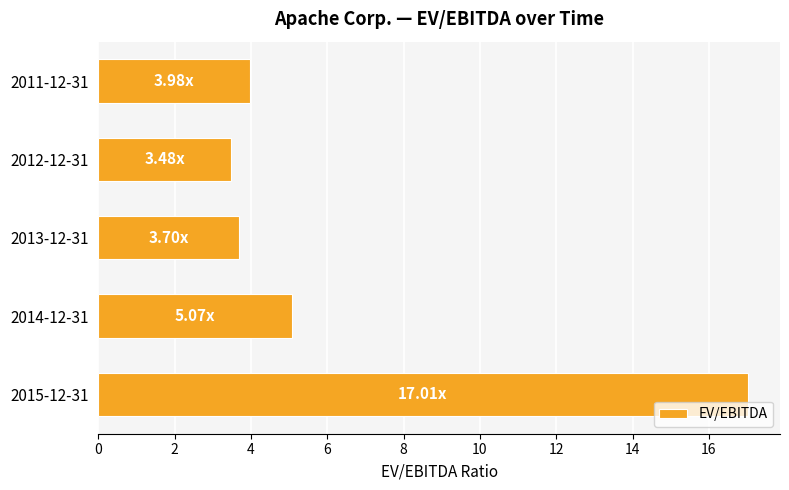

What is the change in value from 2015-12-31 to 2011-12-31?

-13.0